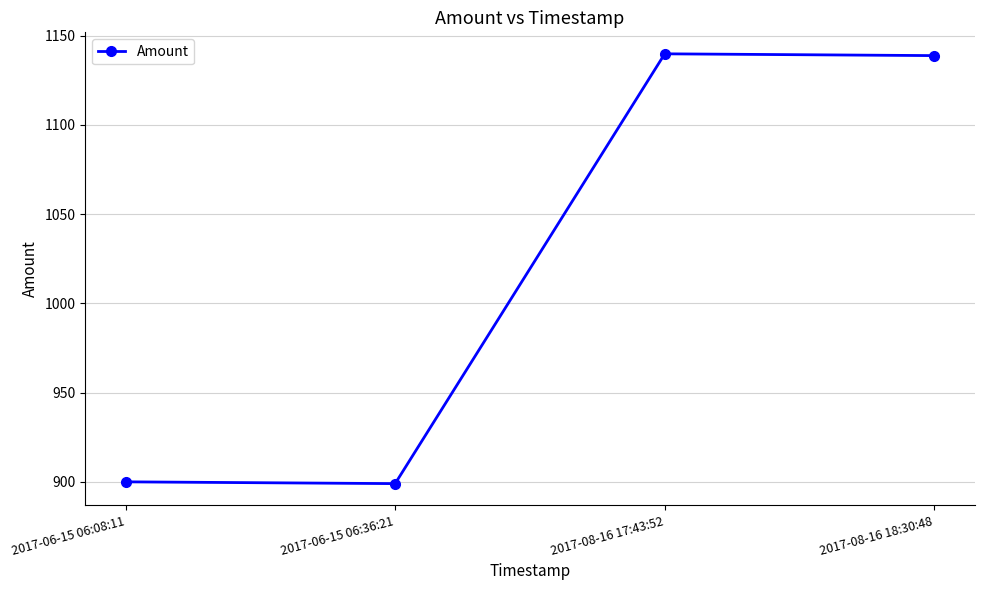

What is the greatest value displayed?

1139.8